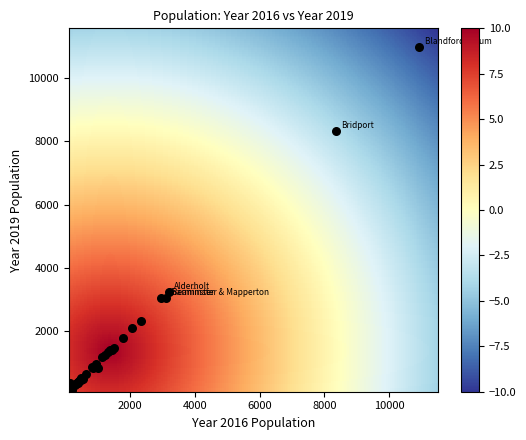

What Y value in the scatter plot is closest to 5559?

3233